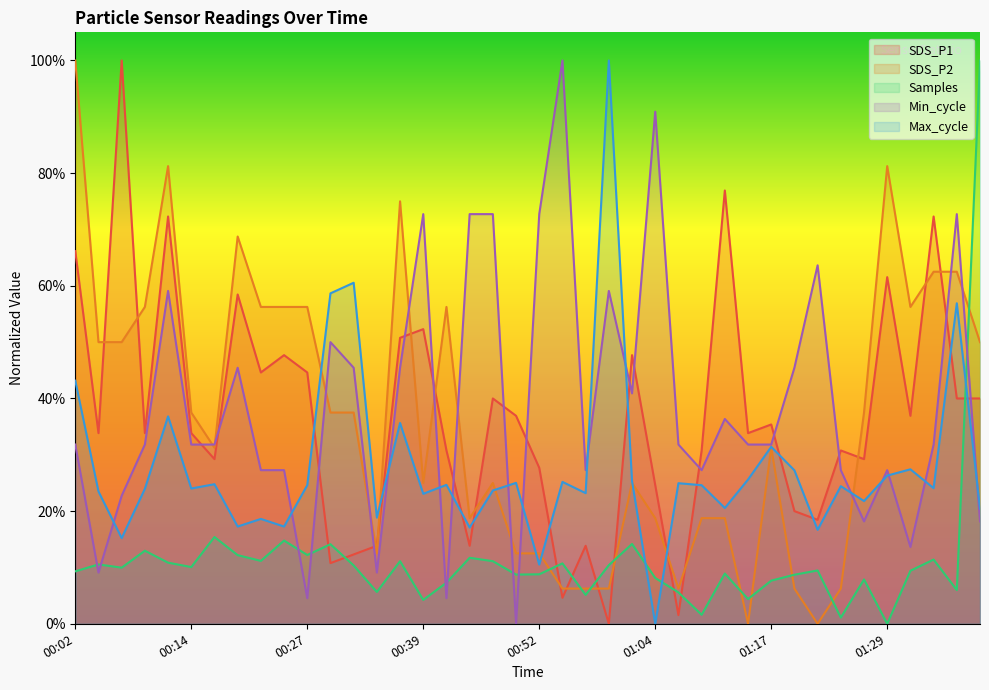

What is the label of the 33rd point from the left?

01:22